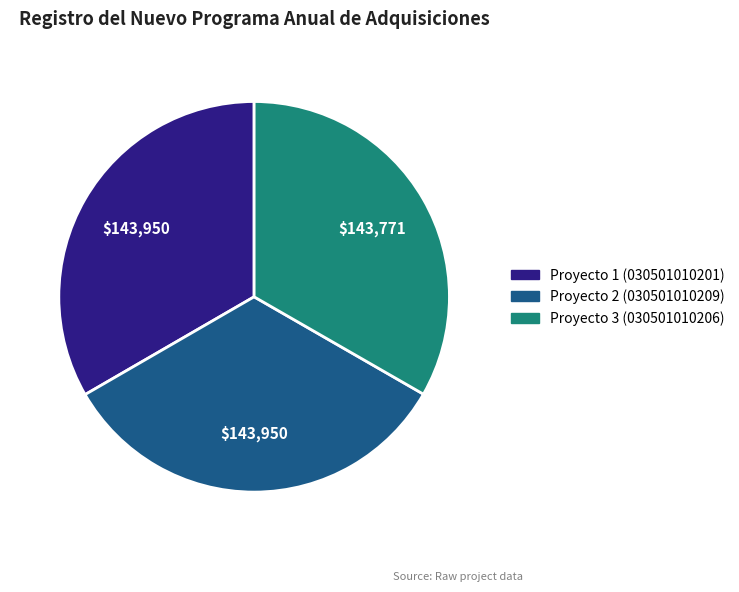

Is there any slice that represents more than half of the pie?

No